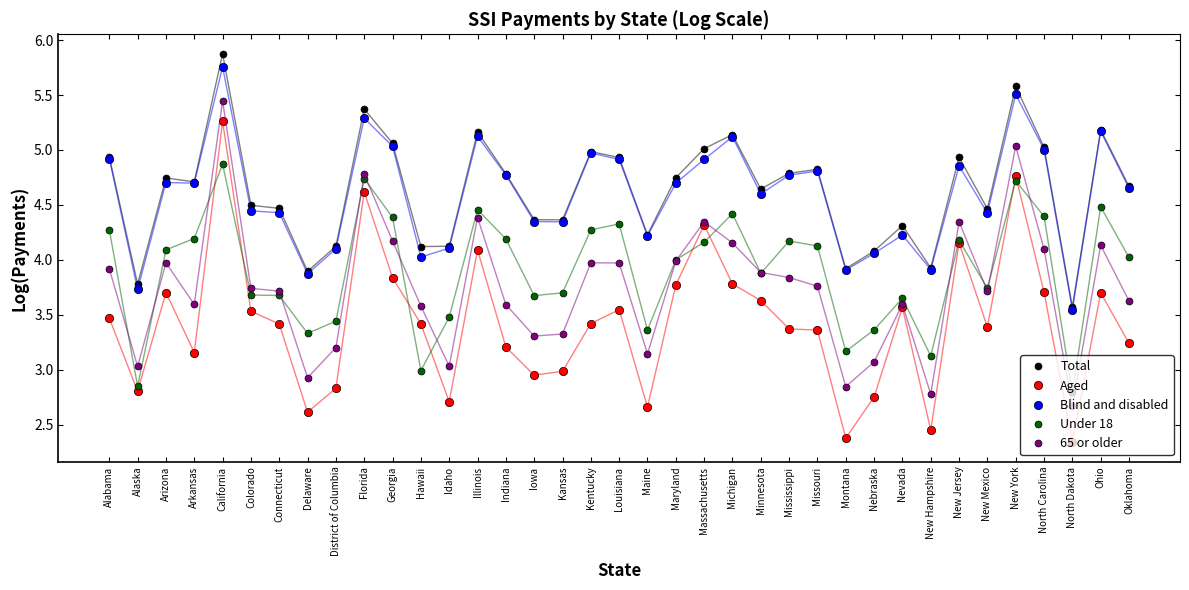

What is the spread (max minus min) of values at New Jersey?

0.8